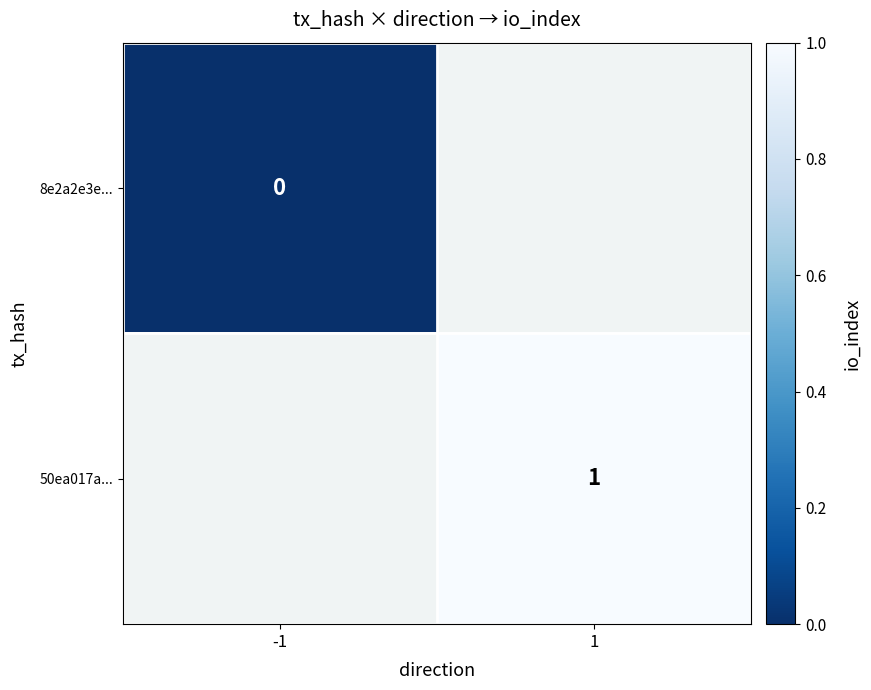

Which label corresponds to the smallest value in the chart?

-1